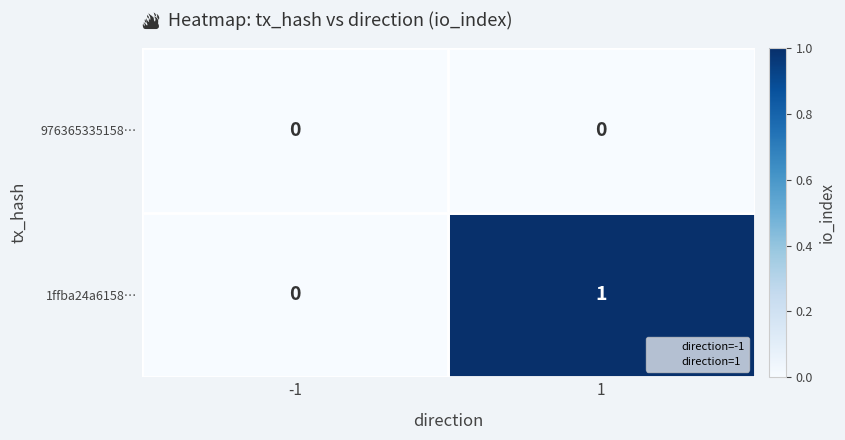

Rank the series by their average value, from lowest to highest.

976365335158…, 1ffba24a6158…